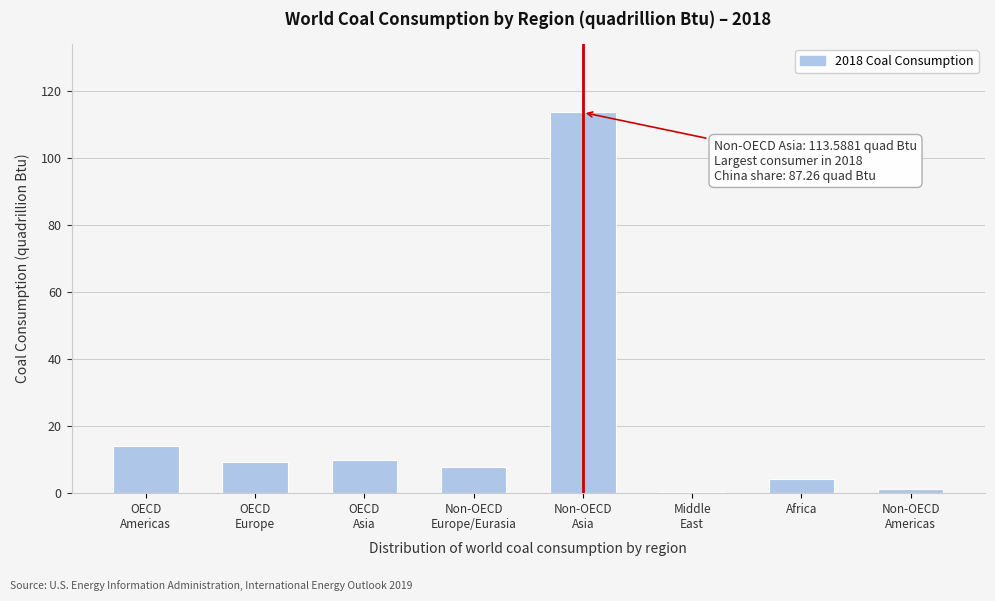

What is the sum of all values?

160.4